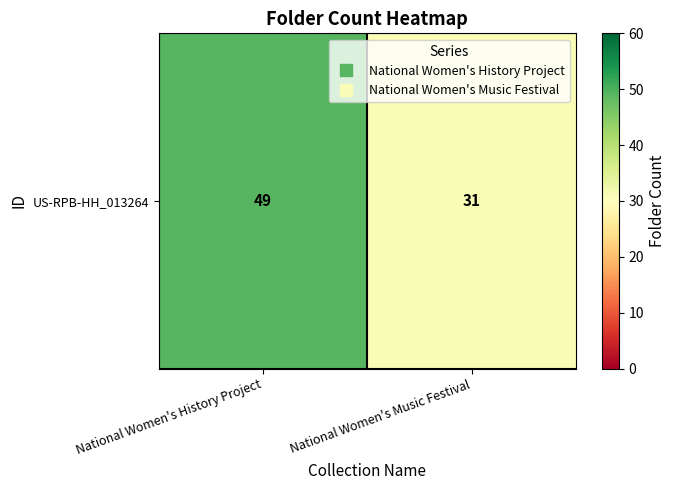

What value does the data have at National Women's History Project, to the nearest 10?

50